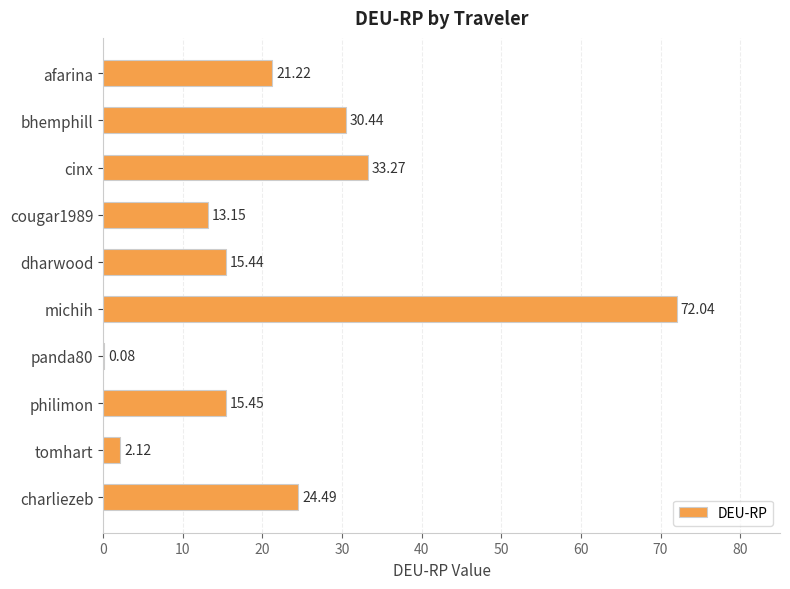

What is the change in value from dharwood to panda80?

-15.4